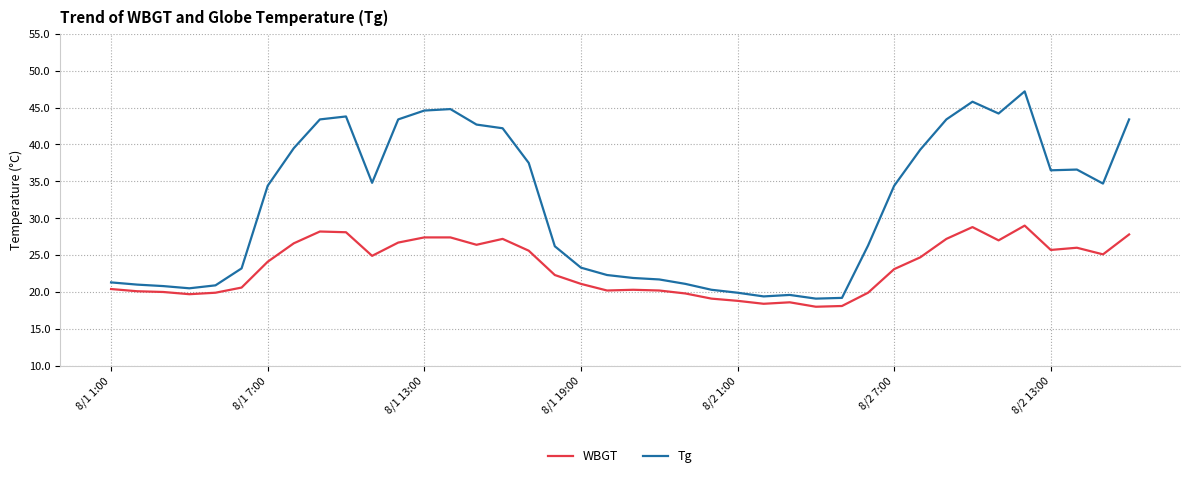

Rank the series by their maximum value, from lowest to highest.

WBGT, Tg